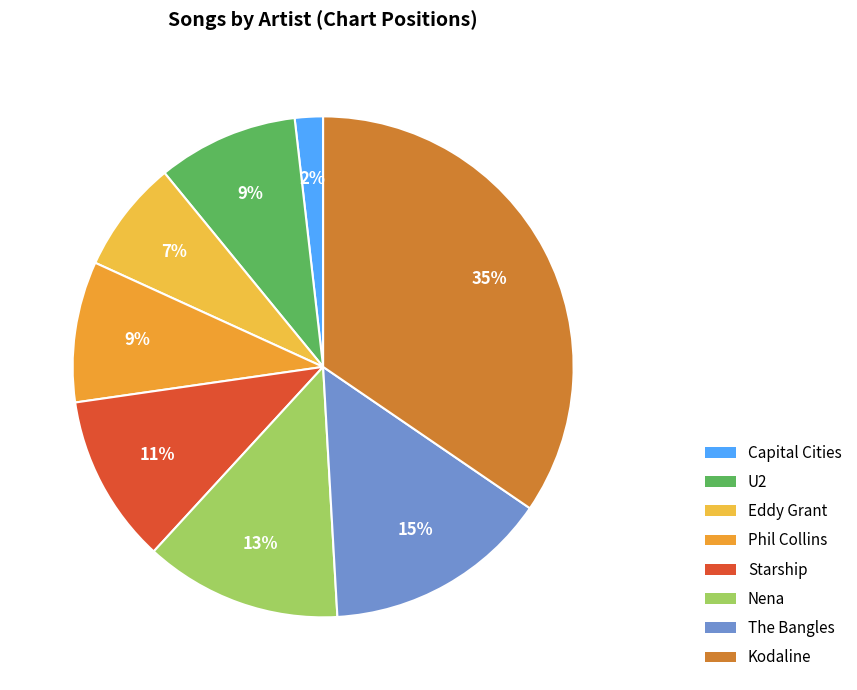

Which has a higher value, Nena or Capital Cities?

Nena